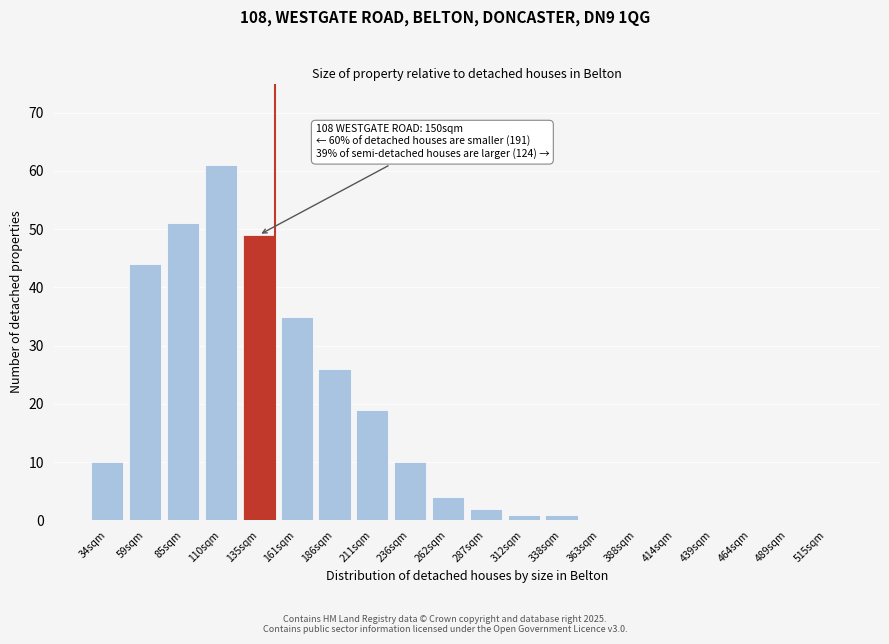

Reading left to right, extract all data points from this chart.

34sqm=10	59sqm=44	85sqm=51	110sqm=61	135sqm=49	161sqm=35	186sqm=26	211sqm=19	236sqm=10	262sqm=4	287sqm=2	312sqm=1	338sqm=1	363sqm=0	388sqm=0	414sqm=0	439sqm=0	464sqm=0	489sqm=0	515sqm=0